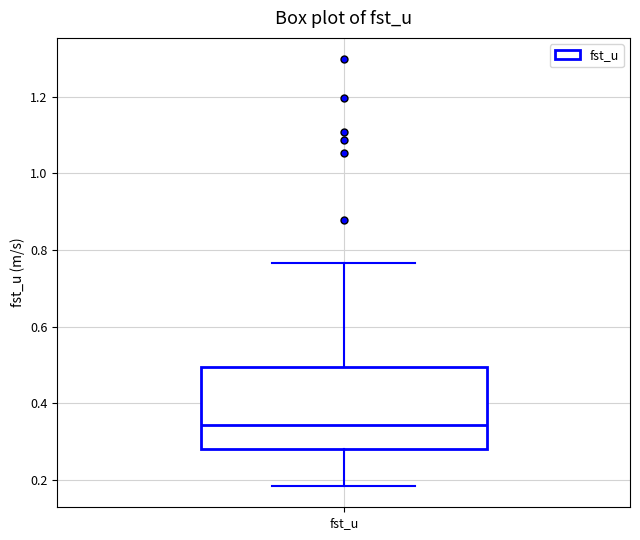

Transcribe this box plot: give where the median line is, the range the box spans, and where the two whiskers end, as read against the y-axis. The values are not printed on the chart, so give them approximately, as read against the axis.

median 0.34, box 0.28 to 0.50, whiskers 0.18 to 0.76